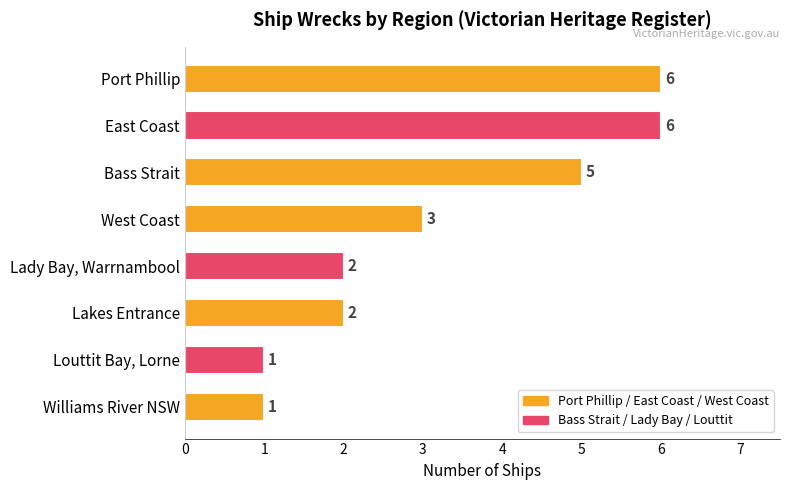

What is the average value?

3